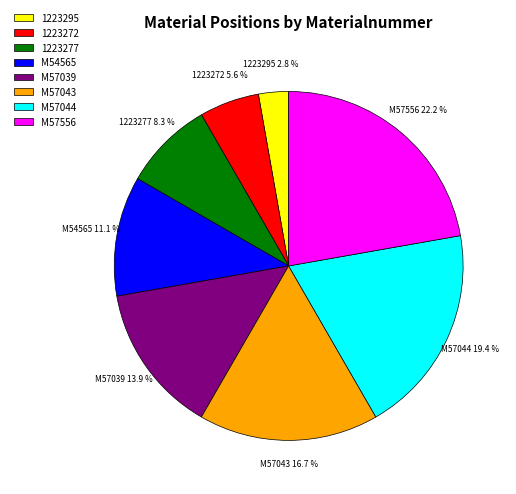

What is the smallest slice in the pie chart?

1223295